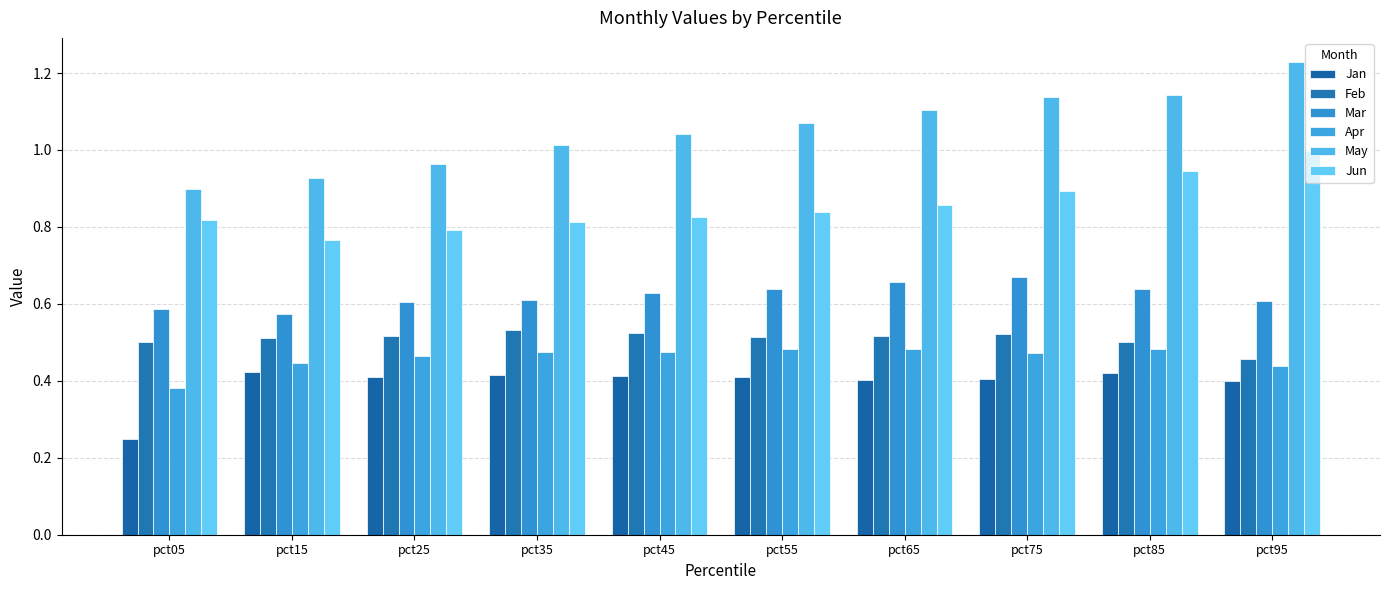

What is the lowest value of the Feb series?

0.5